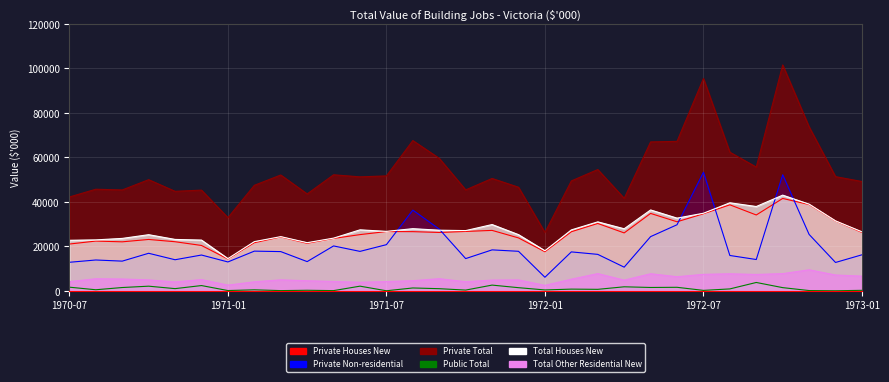

At how many categories does at least one series exceed 730?

31